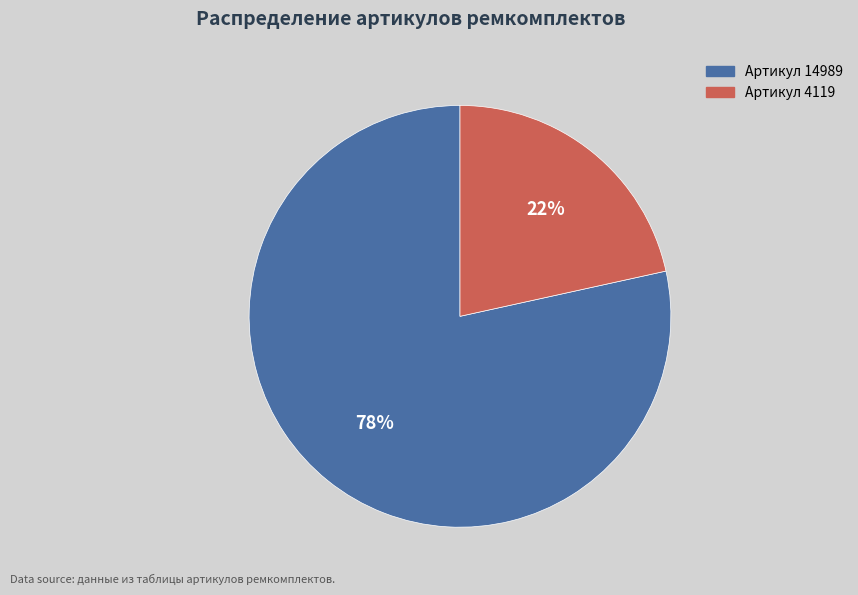

How many segments does this pie chart have?

2